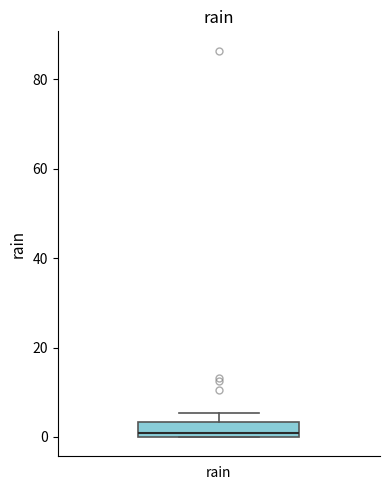

Read this box plot against the y-axis: the position of the median line, the range covered by the box, and the ends of both whiskers. The values are not printed on the chart, so give them approximately, as read against the axis.

median 0 (just above the box's lower edge), box 0 to 4, whiskers 0 to 6